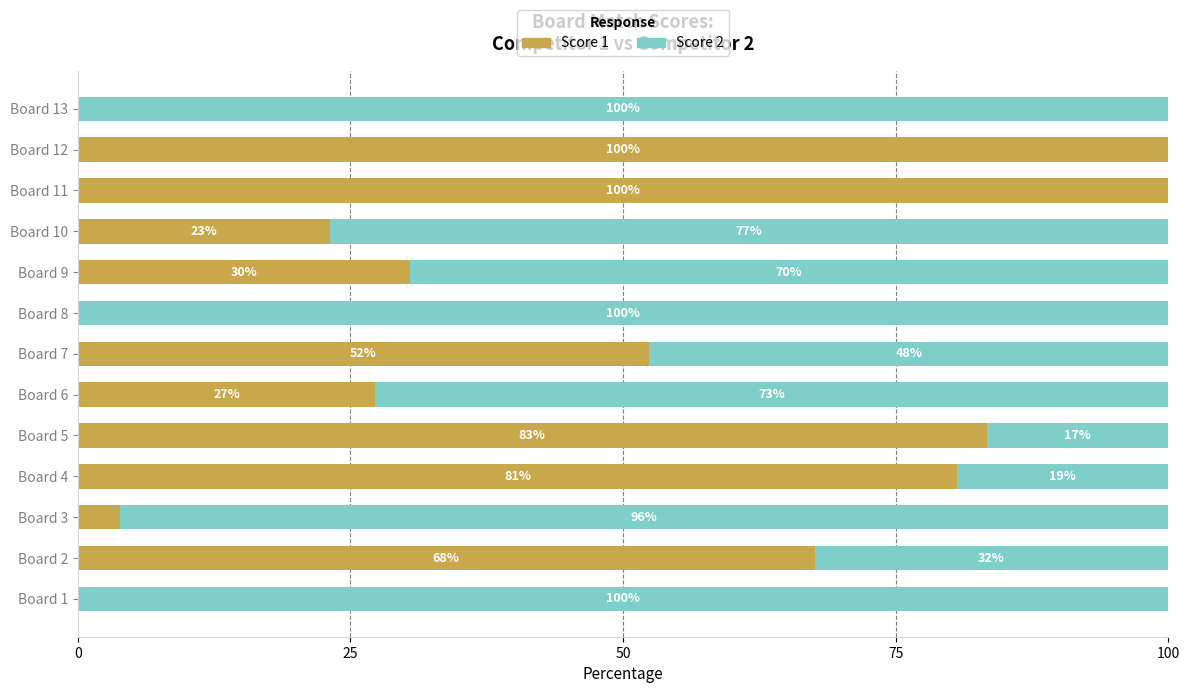

What is the total value across all series at Board 12?

100.0